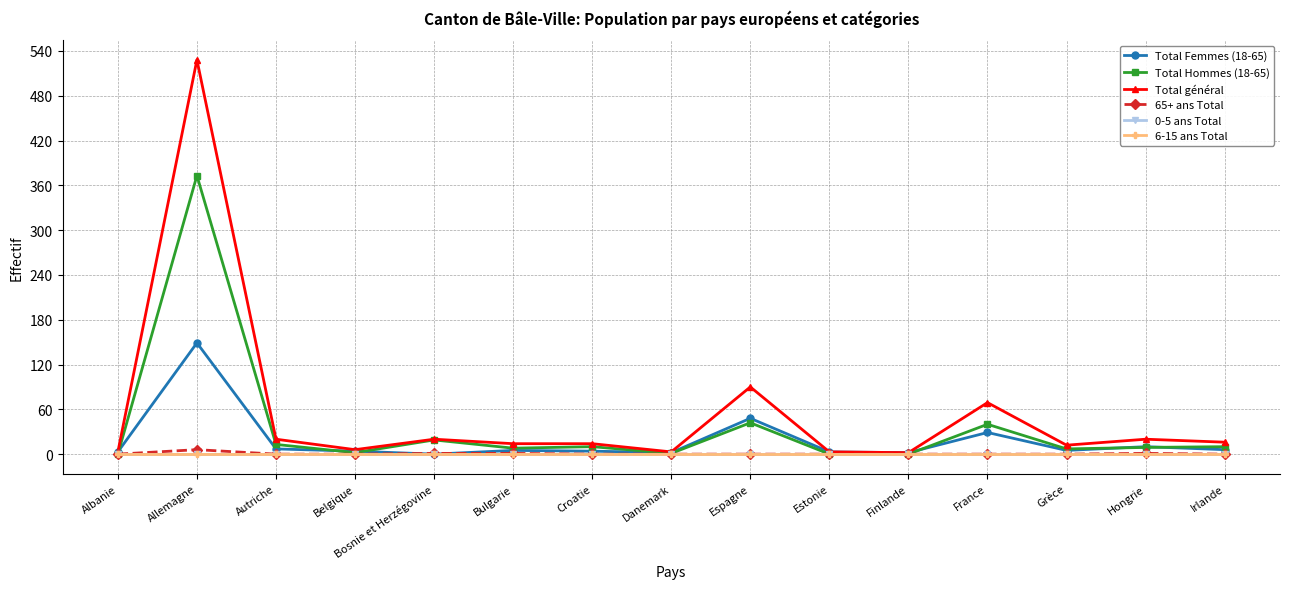

Which series has the largest range (max minus min)?

Total général